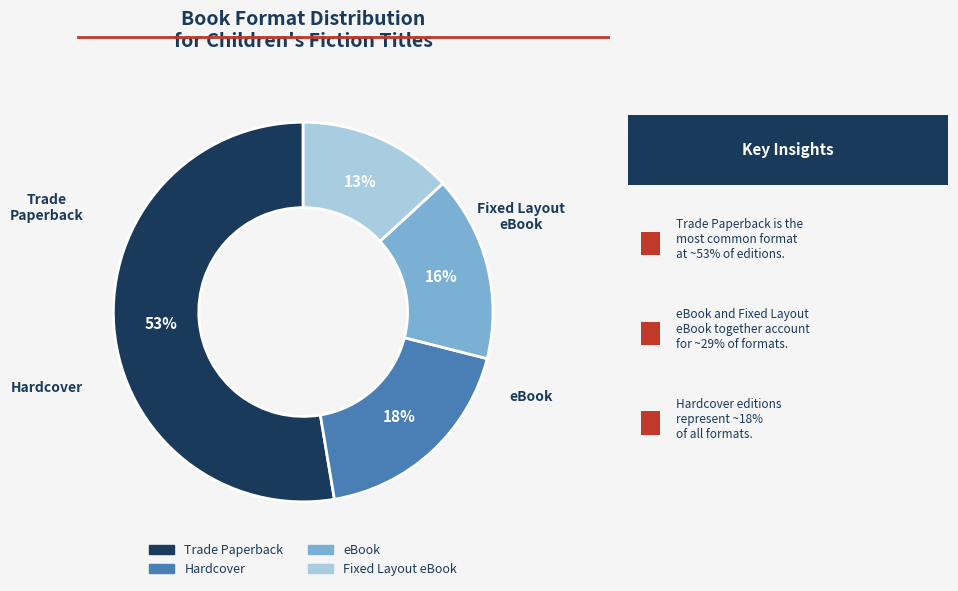

Is there a majority slice in this chart?

Yes